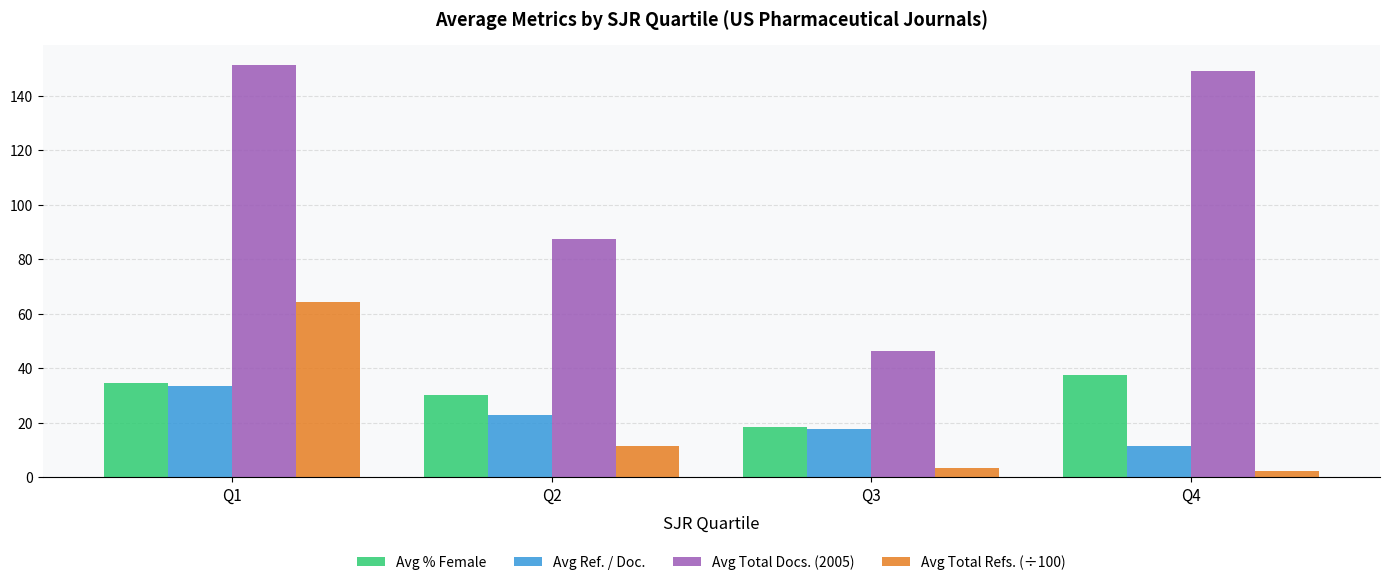

What is the smallest value displayed?

2.5